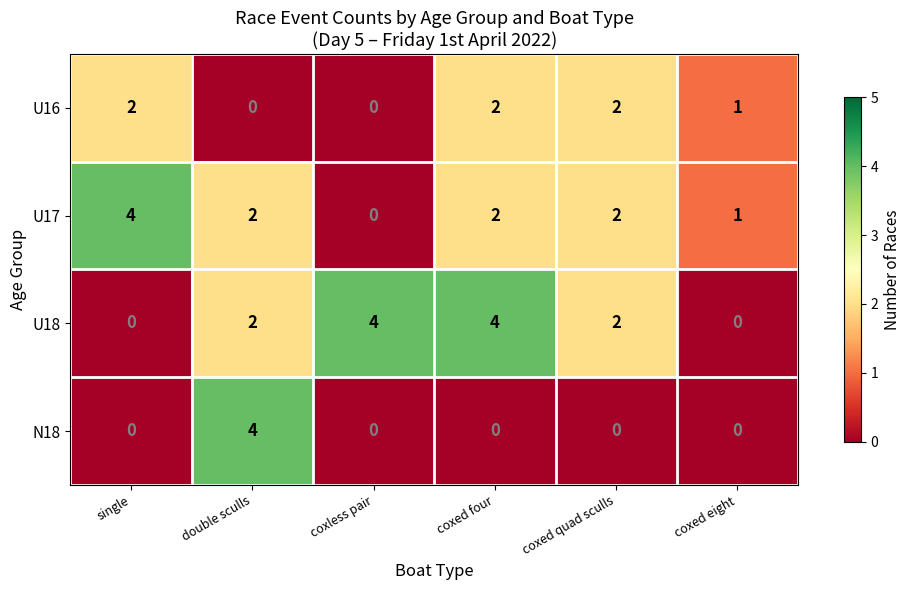

Read the U18 value at coxless pair.

4